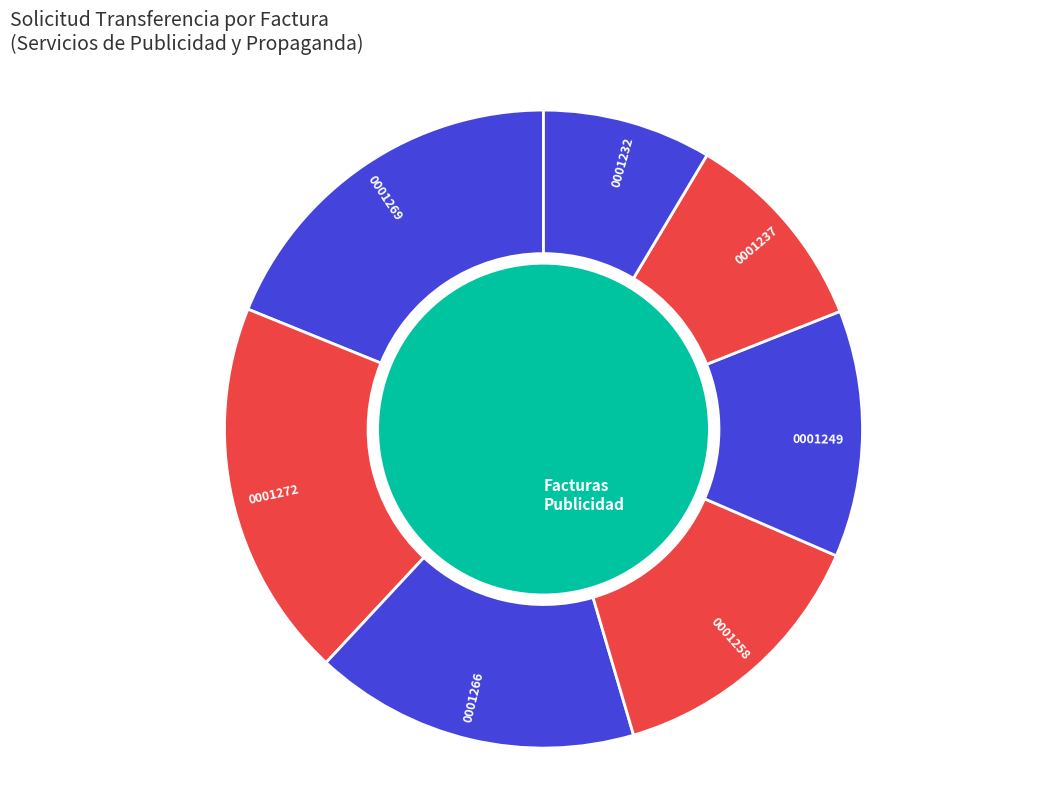

True or false: 001-001-0001249 accounts for 13% of the total.

True